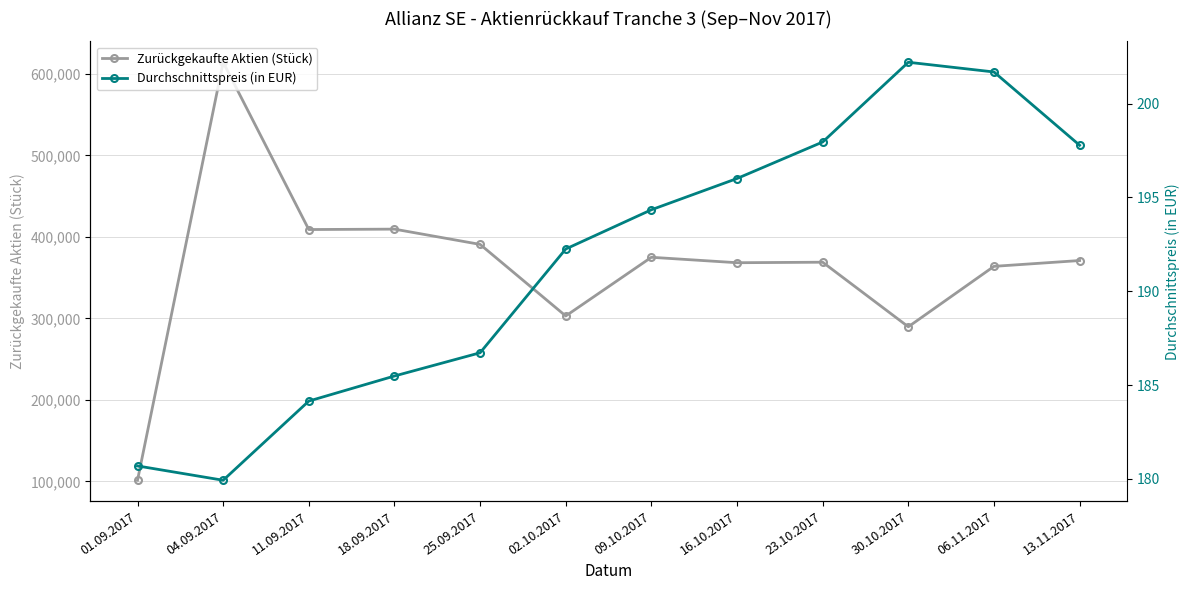

Is it true that Zurückgekaufte Aktien (Stück) equals 882206.4 at 04.09.2017?

False